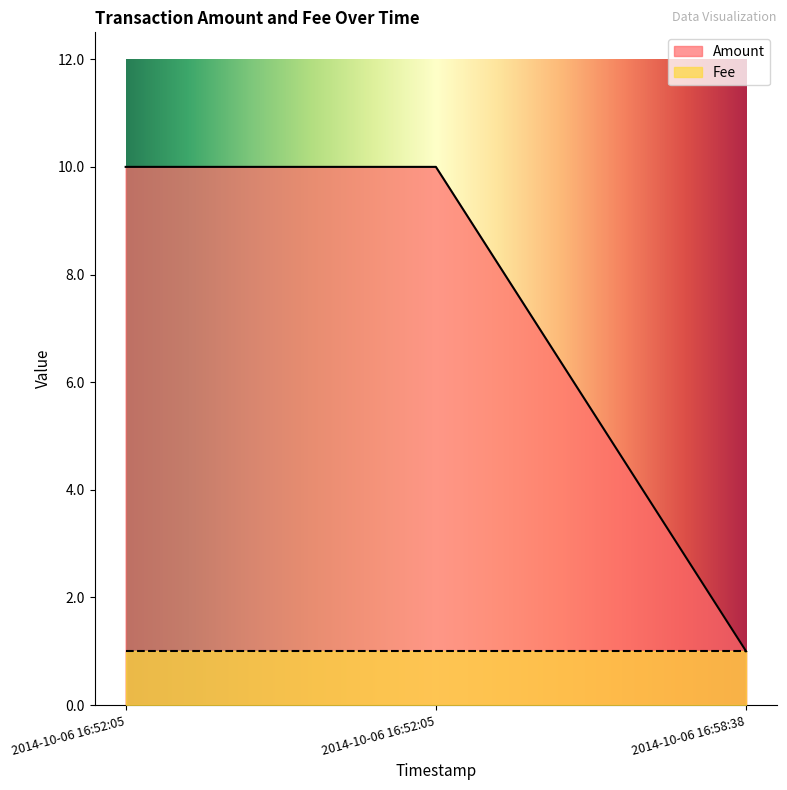

Is it true that the value at 2014-10-06 16:52:05 is 10?

True